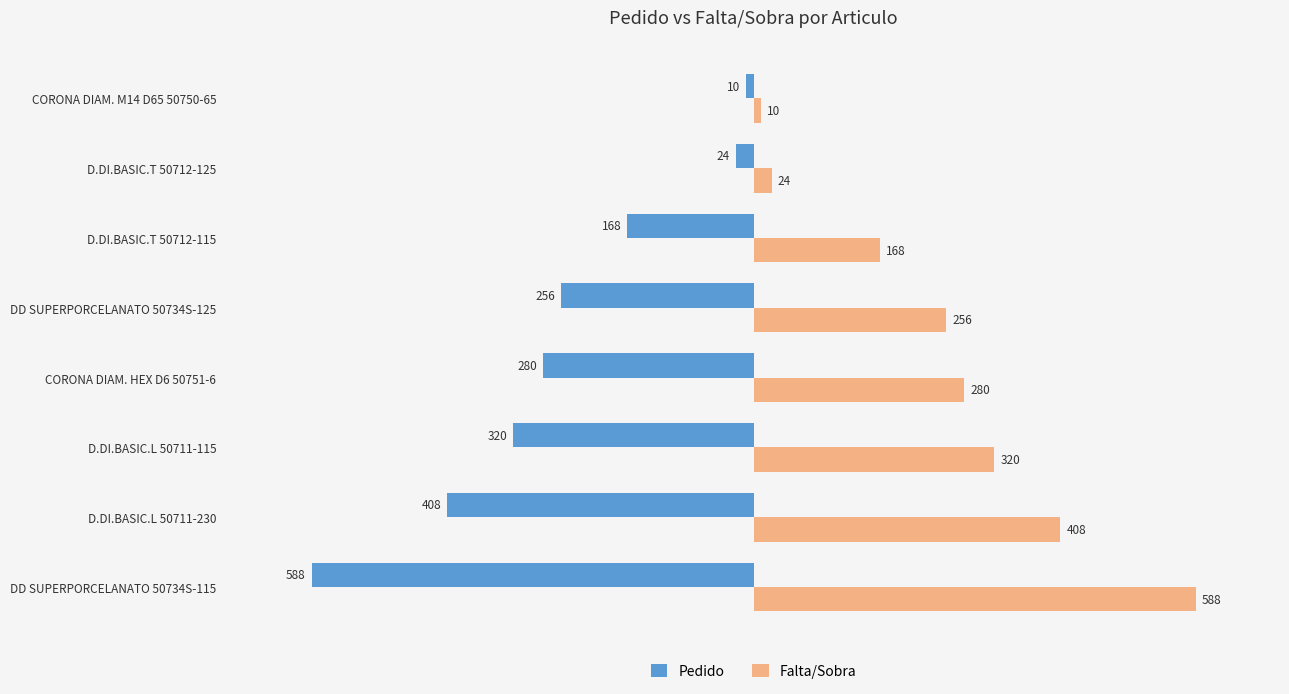

Which category has the lowest value in the Falta/Sobra series?

CORONA DIAM. M14 D65 50750-65